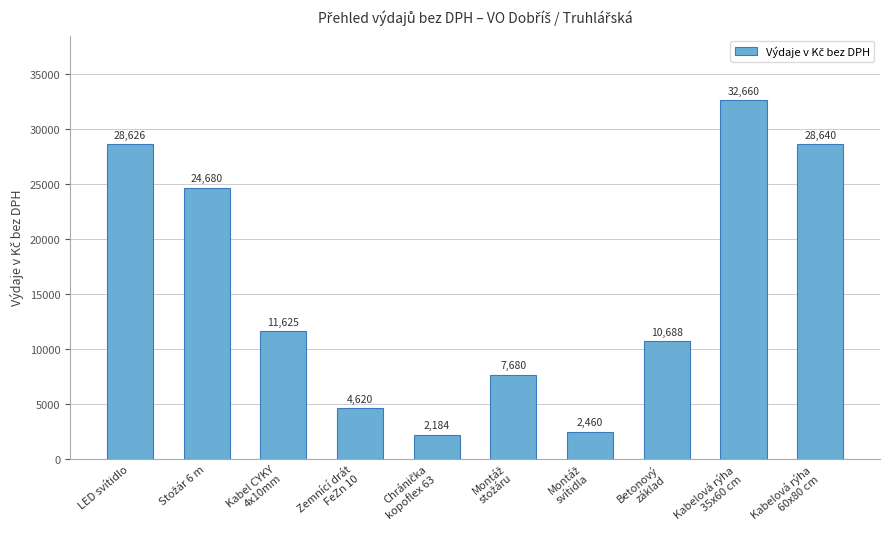

True or false: the data shows 28626.0 at LED svítidlo.

True